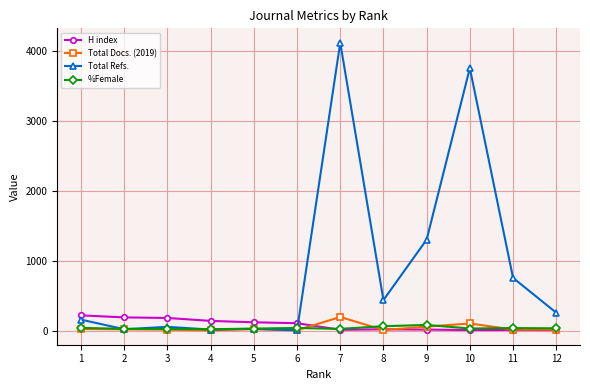

Is the value of %Female at 1 greater than the value of H index at 1?

No